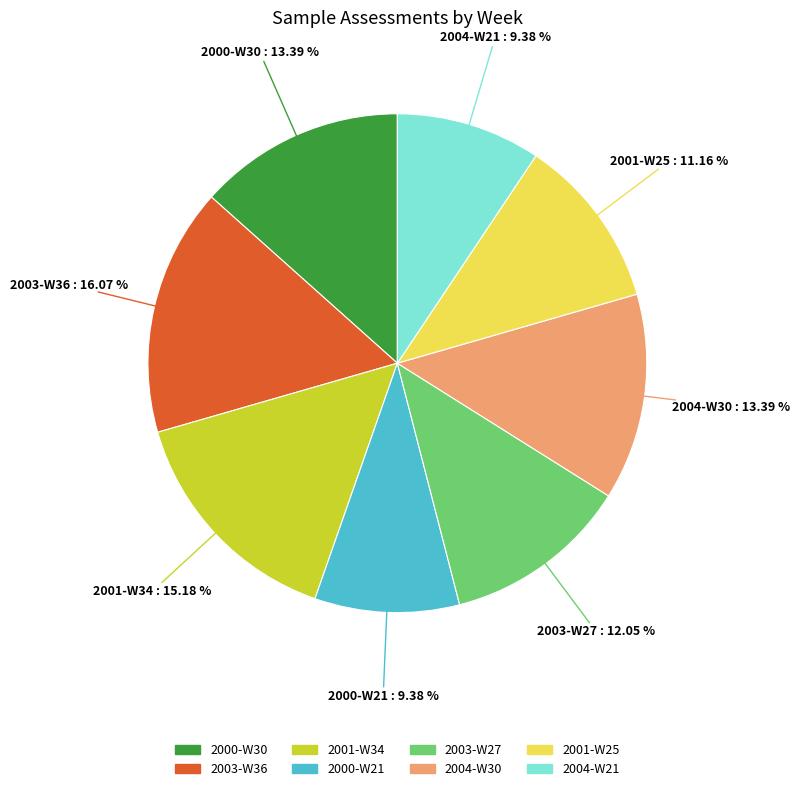

What is the ratio of the value at 2003-W27 to the value at 2001-W25?

1.1